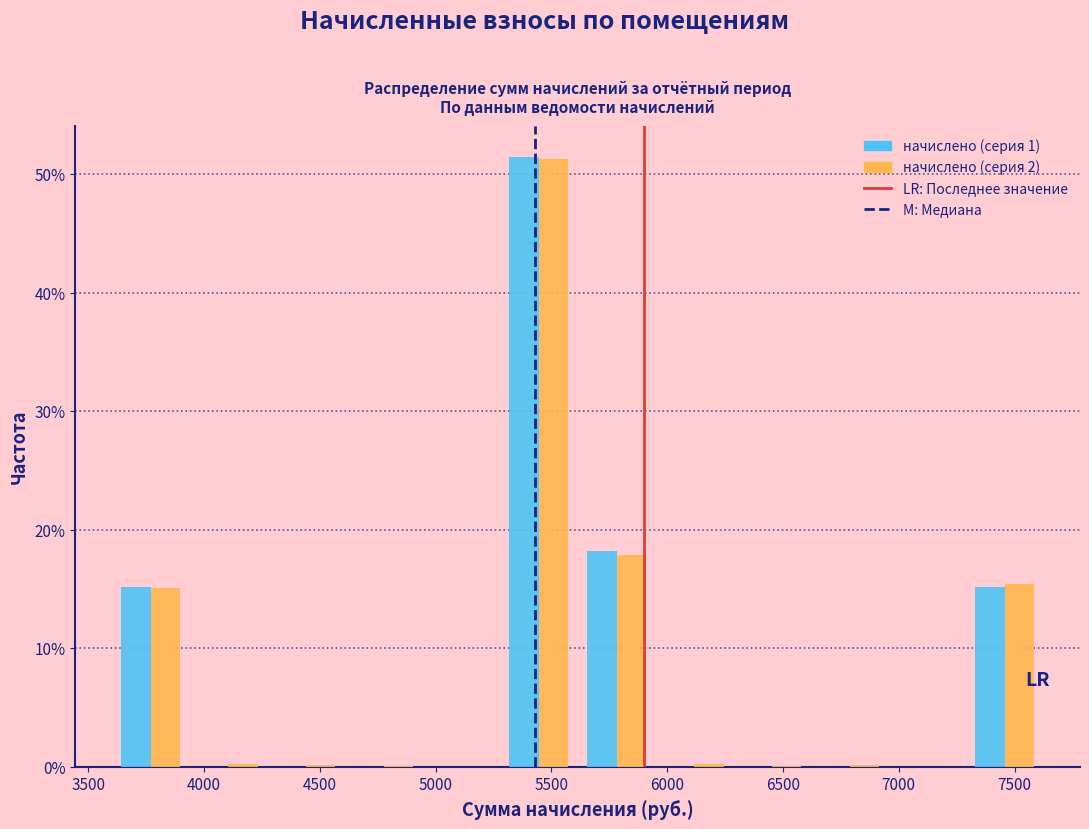

Reading left to right, transcribe this chart: for each range on the x-axis, give the height of each series' bar. Neither the bar edges nor the heights are printed on the chart, so give them approximately, as read against the axes.

3600 to 3950: начислено (серия 1)=15	начислено (серия 2)=15
3950 to 4250: начислено (серия 1)=0	начислено (серия 2)=under 1
4250 to 4600: начислено (серия 1)=0	начислено (серия 2)=under 1
4600 to 4950: начислено (серия 1)=0	начислено (серия 2)=under 1
4950 to 5300: начислено (серия 1)=0	начислено (серия 2)=0
5300 to 5600: начислено (серия 1)=52	начислено (серия 2)=51
5600 to 5950: начислено (серия 1)=18	начислено (серия 2)=18
5950 to 6300: начислено (серия 1)=0	начислено (серия 2)=under 1
6300 to 6600: начислено (серия 1)=0	начислено (серия 2)=under 1
6600 to 6950: начислено (серия 1)=0	начислено (серия 2)=under 1
6950 to 7300: начислено (серия 1)=0	начислено (серия 2)=0
7300 to 7650: начислено (серия 1)=15	начислено (серия 2)=15